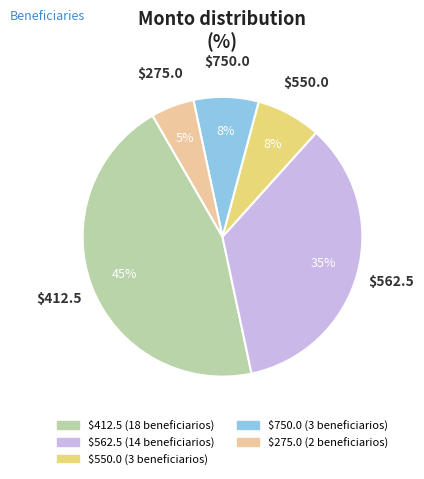

Is there any slice that represents more than half of the pie?

No